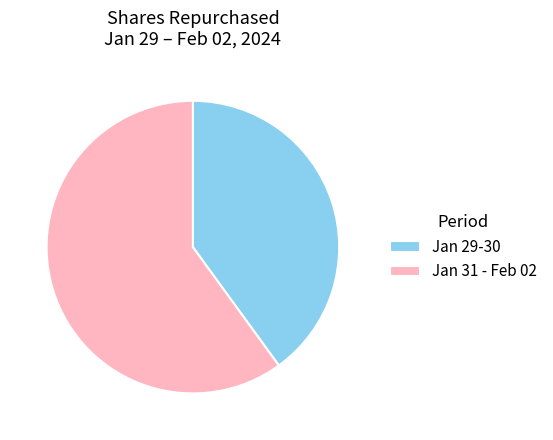

Is it true that Jan 29-30 is 31% of the pie?

False